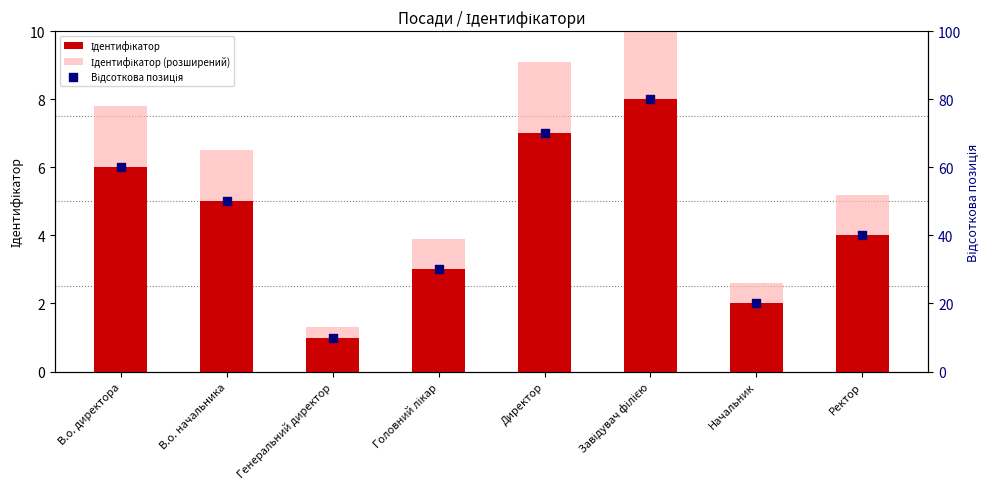

Is the value of Відсоткова позиція at В.о. директора greater than the value of Ідентифікатор at Начальник?

Yes